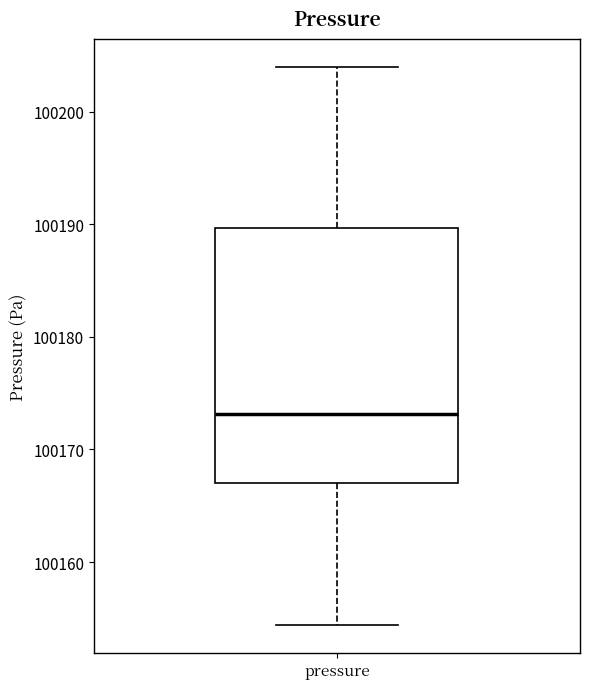

Read this box plot against the y-axis: the position of the median line, the range covered by the box, and the ends of both whiskers. The values are not printed on the chart, so give them approximately, as read against the axis.

median 100173, box 100167 to 100190, whiskers 100154 to 100204